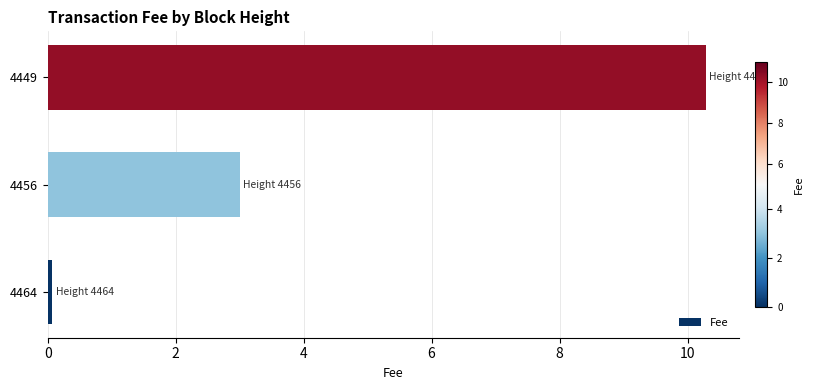

Which has a higher value, 4456 or 4449?

4449